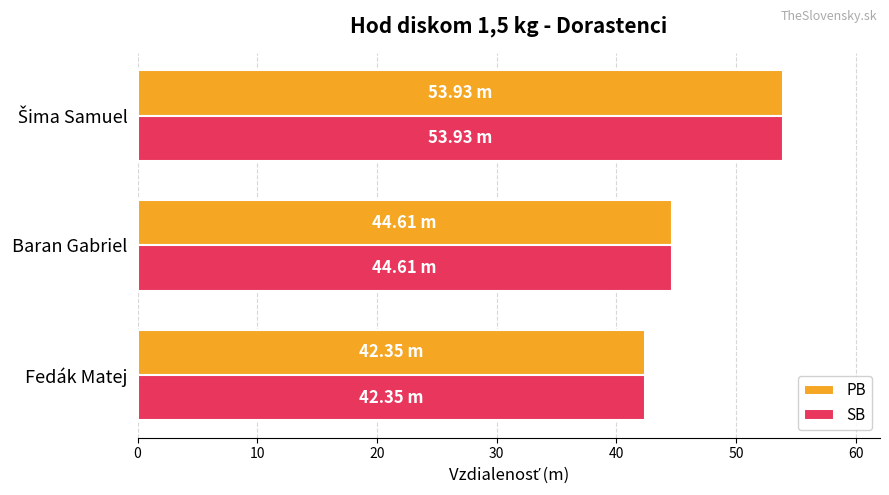

Which category has the lowest value across all series?

Fedák Matej